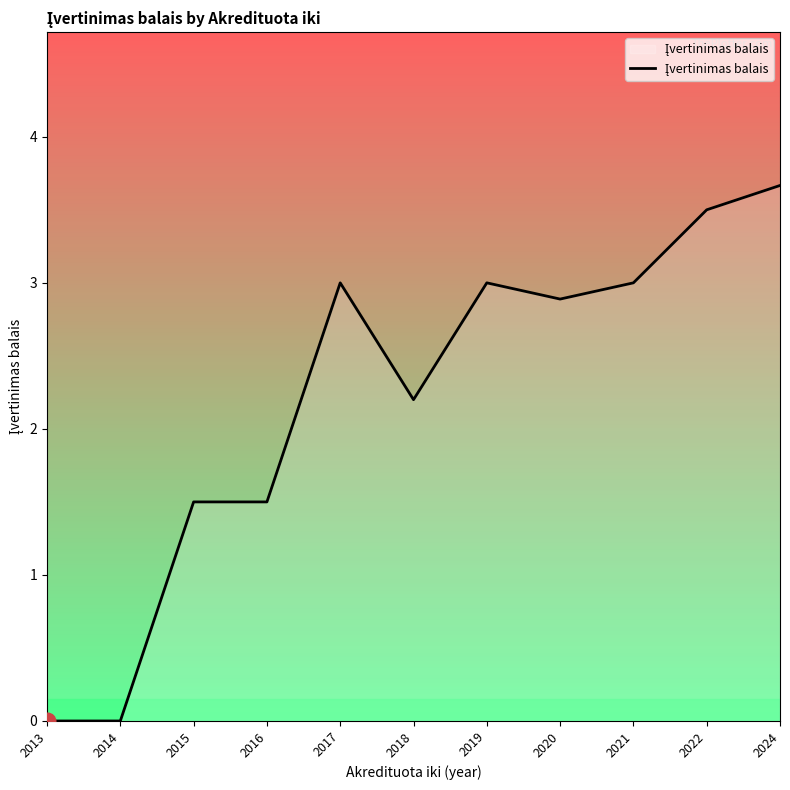

How many data points are less than 2?

4